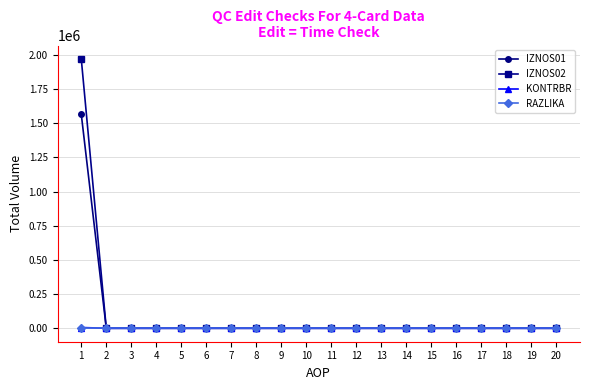

At how many categories does at least one series exceed 409497?

1